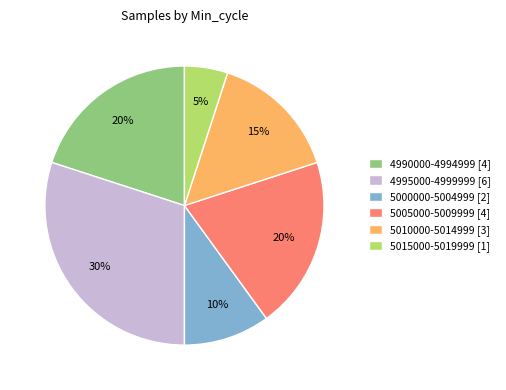

To the nearest percent, what is the average slice percentage?

17%